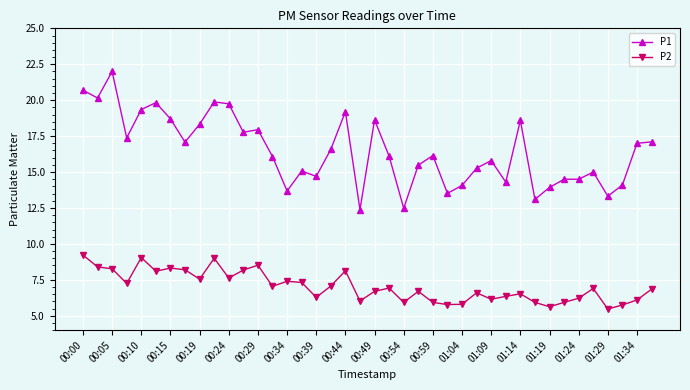

What is the maximum value for P1?

22.0